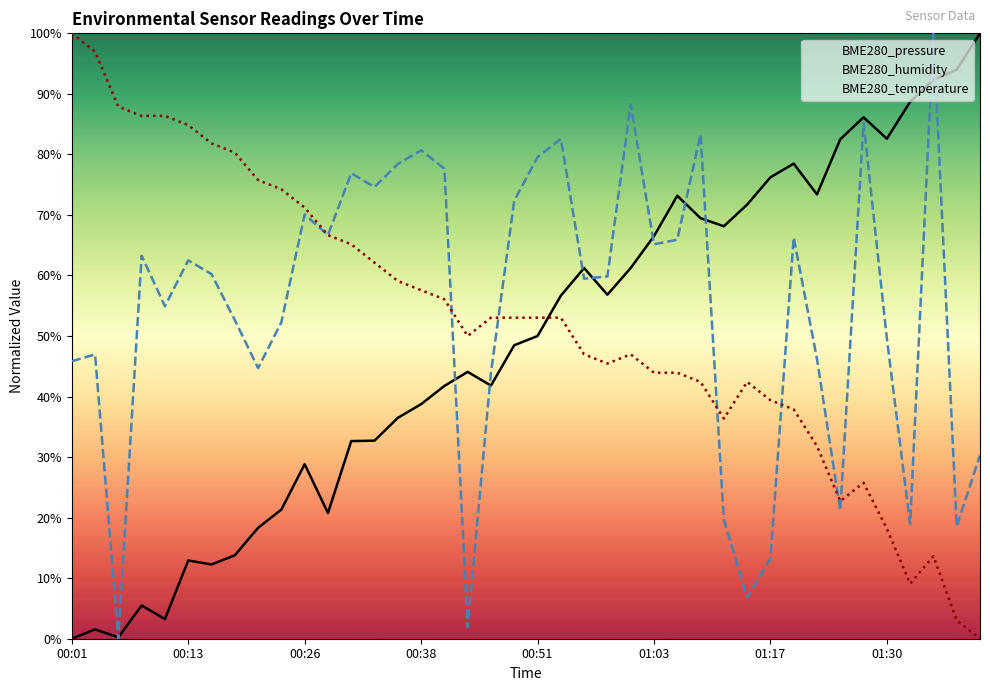

Reading left to right, extract all data points from this chart.

BME280_pressure: 0.0	1.5	0.2	5.5	3.3	12.9	12.3	13.8	18.3	21.3	28.8	20.8	32.6	32.7	36.5	38.7	41.8	44.1	41.8	48.5	50.0	56.7	61.2	56.8	61.2	66.5	73.2	69.5	68.1	71.7	76.2	78.5	73.4	82.5	86.1	82.6	88.7	92.3	94.0	100.0
BME280_humidity: 45.8	47.0	0.0	63.3	54.9	62.5	60.2	52.7	44.7	52.3	70.1	66.7	76.9	74.6	78.4	80.7	77.7	1.9	43.9	72.3	79.5	82.6	59.5	59.8	88.3	65.2	65.9	83.3	19.7	6.8	13.3	66.3	46.2	21.2	85.2	49.6	18.9	100.0	18.6	30.3
BME280_temperature: 100.0	97.0	87.9	86.4	86.4	84.8	81.8	80.3	75.8	74.2	71.2	66.7	65.2	62.1	59.1	57.6	56.1	50.0	53.0	53.0	53.0	53.0	47.0	45.5	47.0	43.9	43.9	42.4	36.4	42.4	39.4	37.9	31.8	22.7	25.8	18.2	9.1	13.6	3.0	0.0